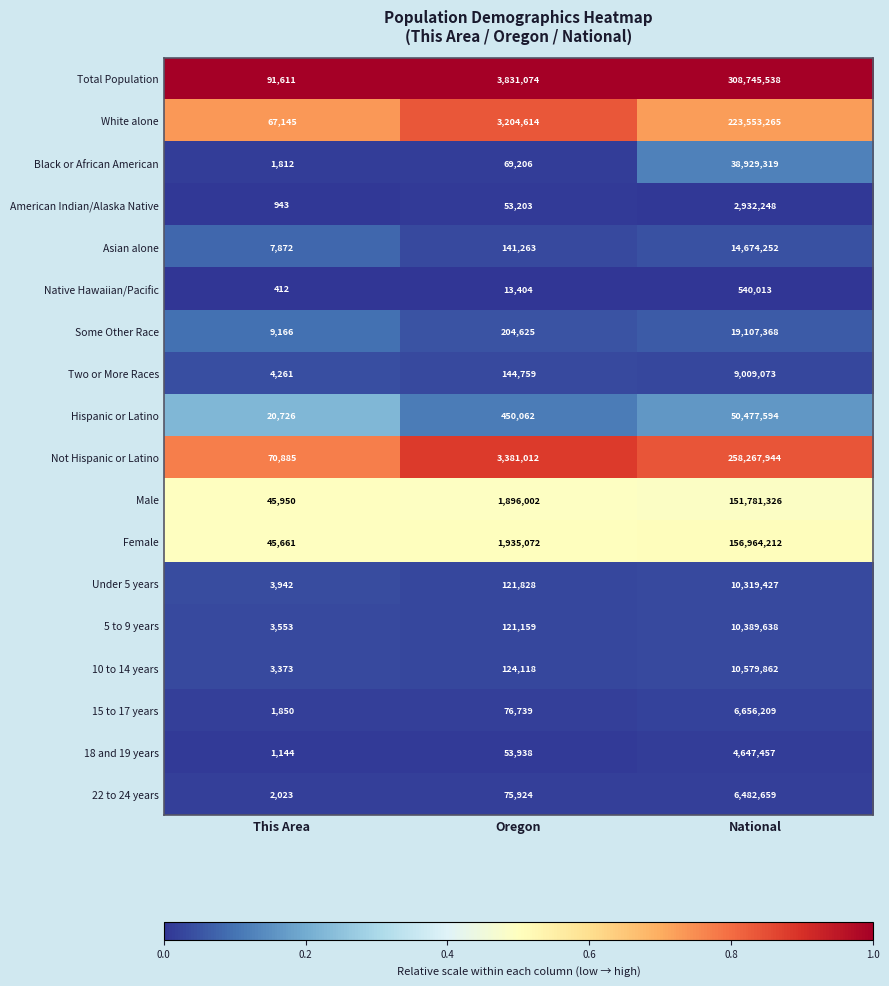

Is the value of Total Population at National greater than the value of American Indian/Alaska Native at This Area?

Yes